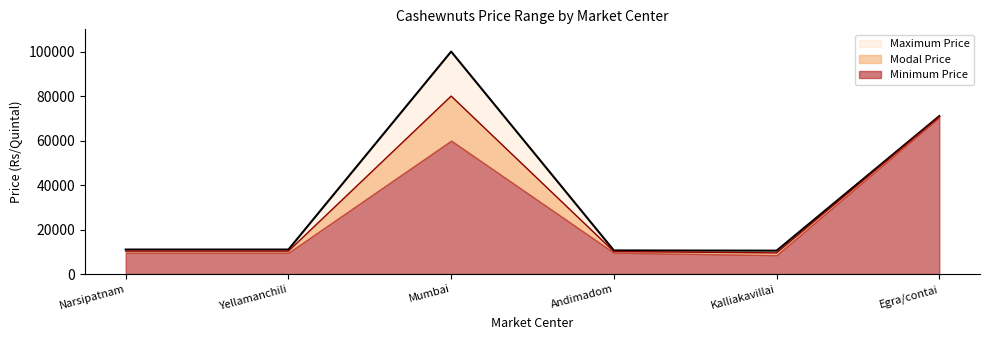

Does the chart have visible grid lines?

No